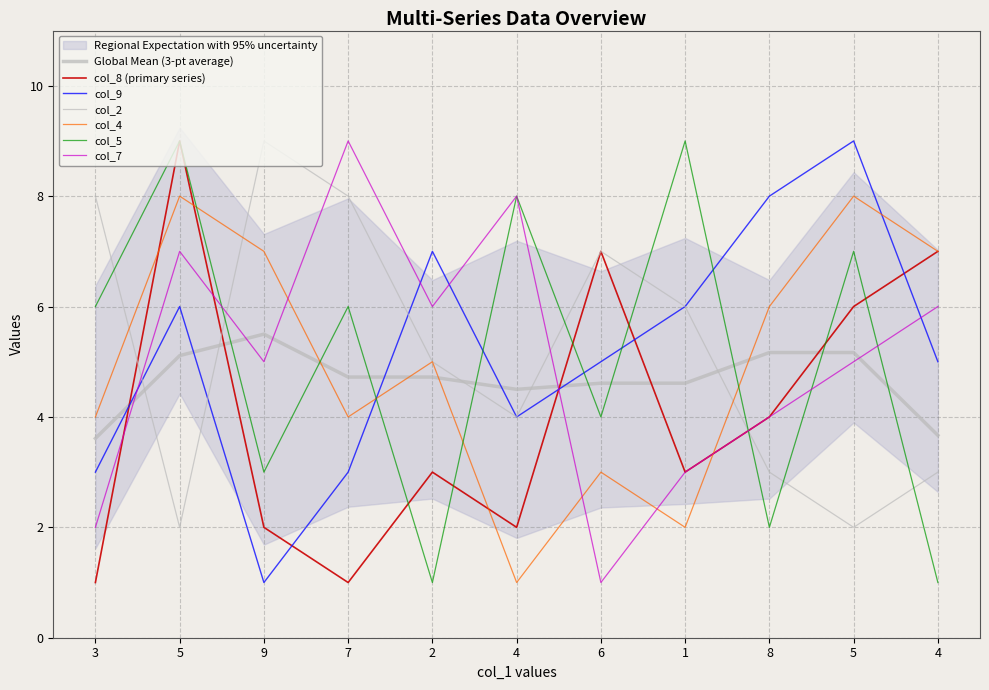

Count the number of data series in this chart.

6